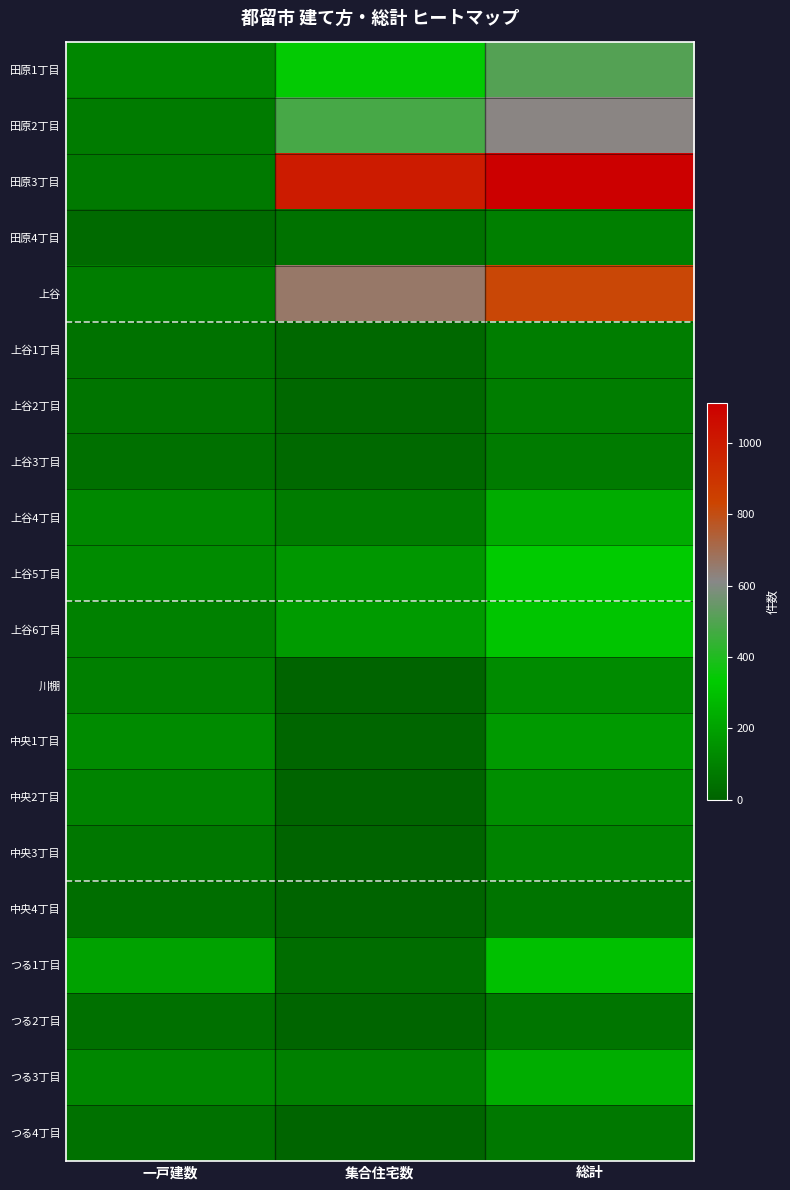

At which category does the chart reach its minimum across all series?

集合住宅数